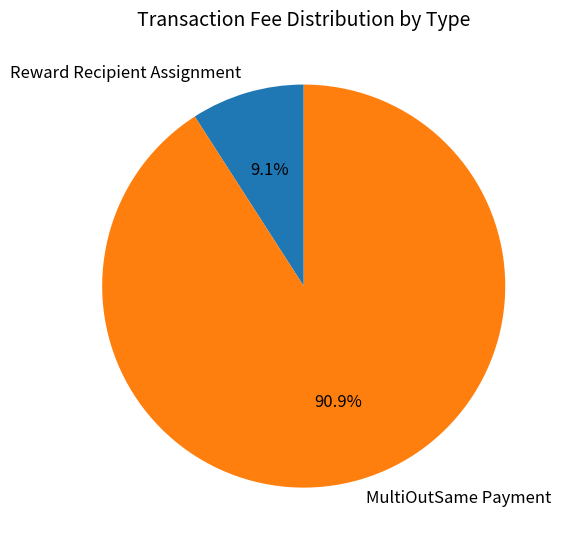

To the nearest percent, what is the combined percentage of MultiOutSame Payment and Reward Recipient Assignment?

100%